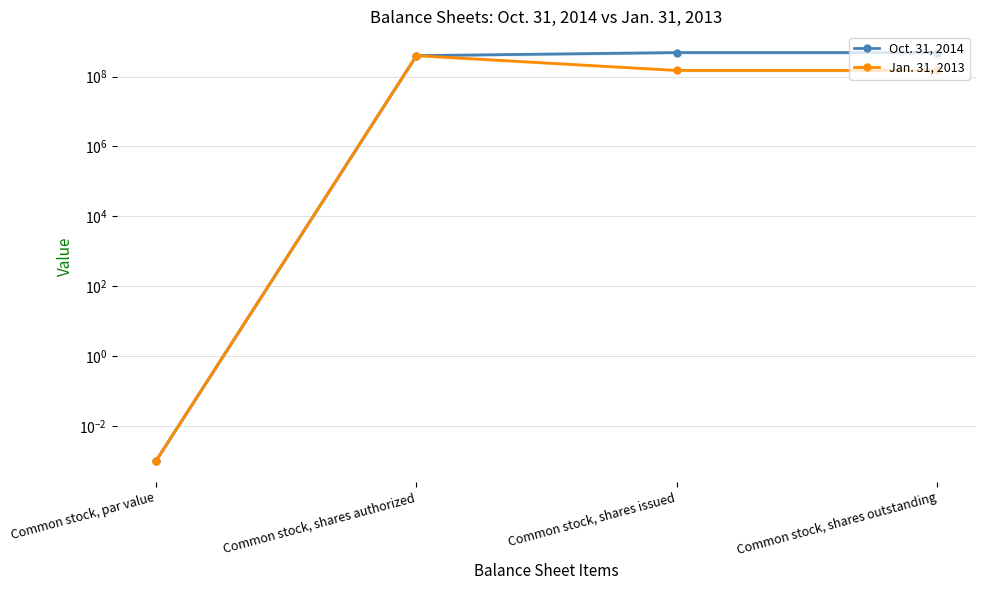

What is the difference between the maximum and minimum values in the Jan. 31, 2013 series?

400000000.0